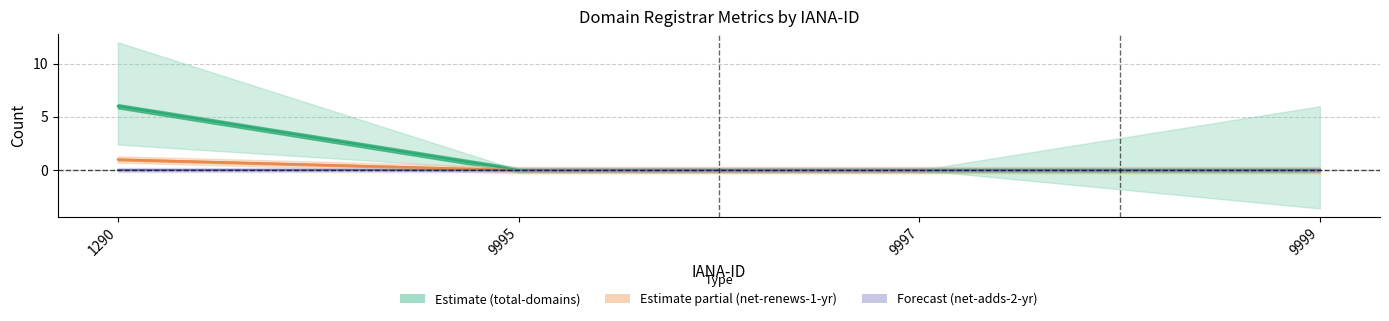

Rank the categories by total-domains value from lowest to highest.

9995, 9997, 9999, 1290